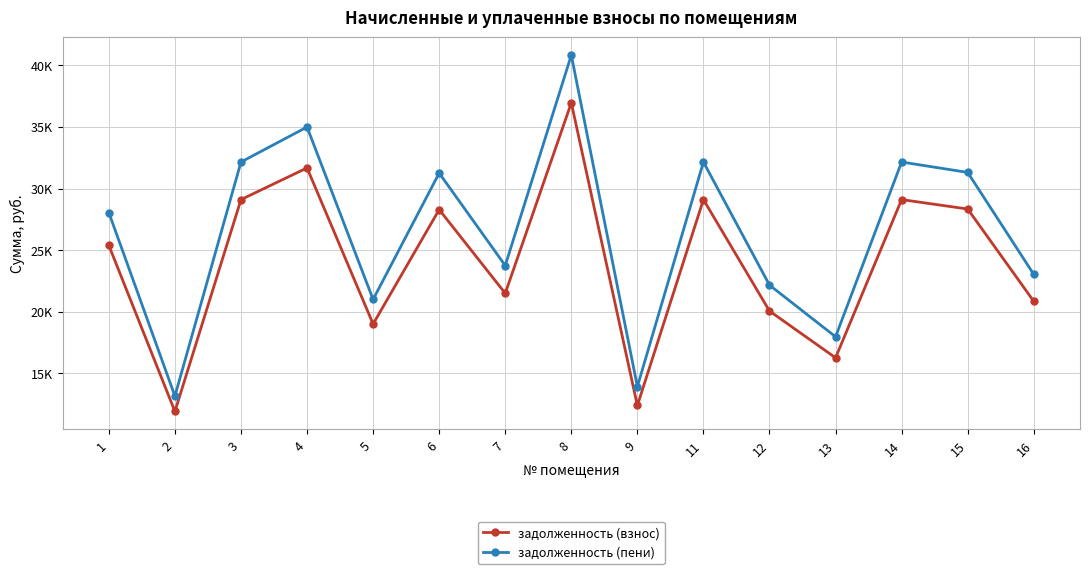

True or false: задолженность (пени) and задолженность (взнос) cross at least once.

False